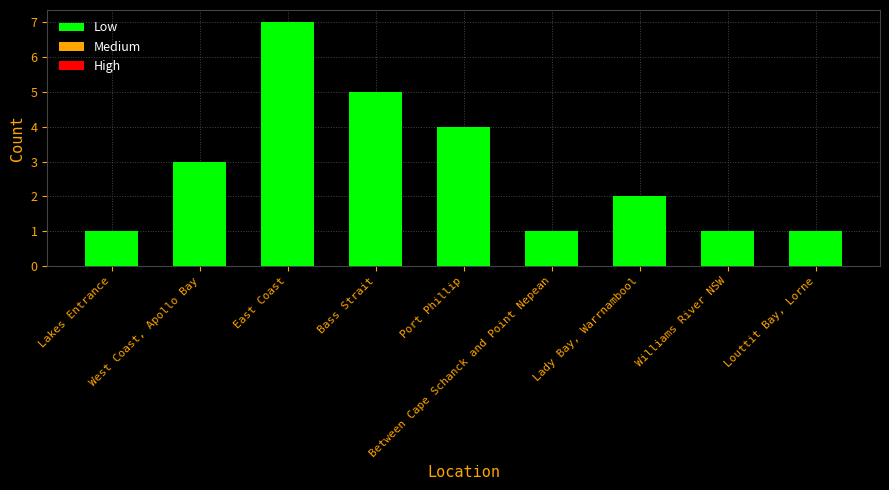

What position from the left is Lady Bay, Warrnambool?

7